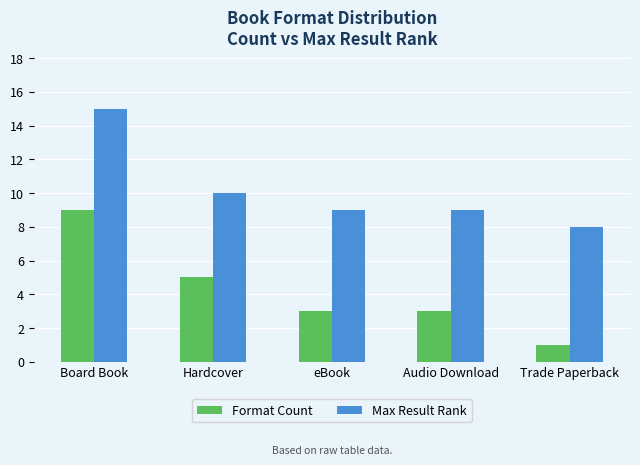

Does the chart contain stacked bars?

No